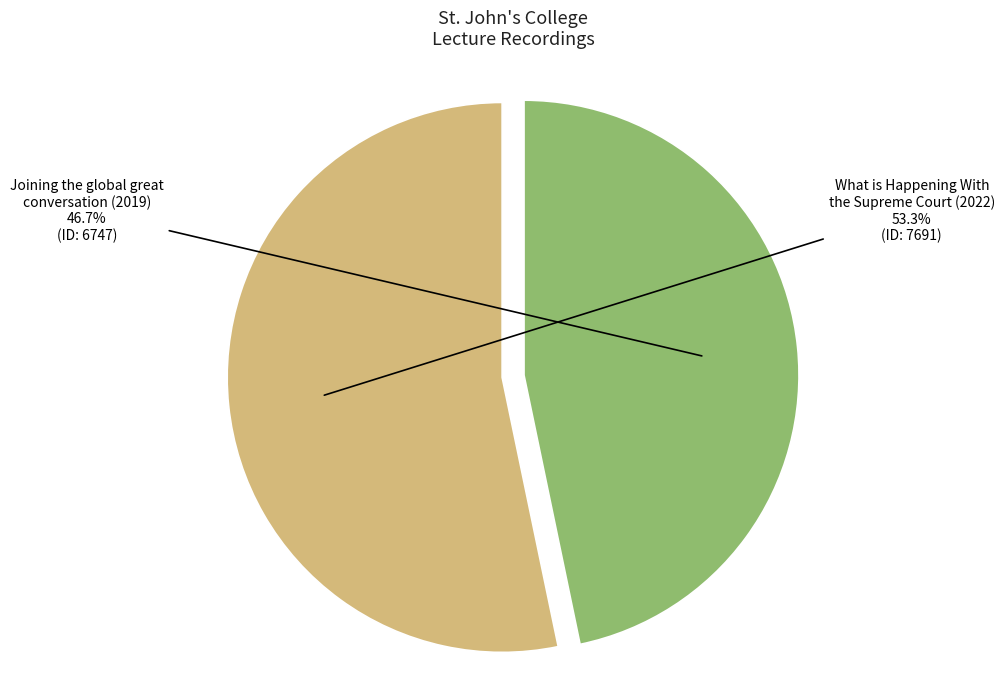

Count the number of slices in the pie.

2